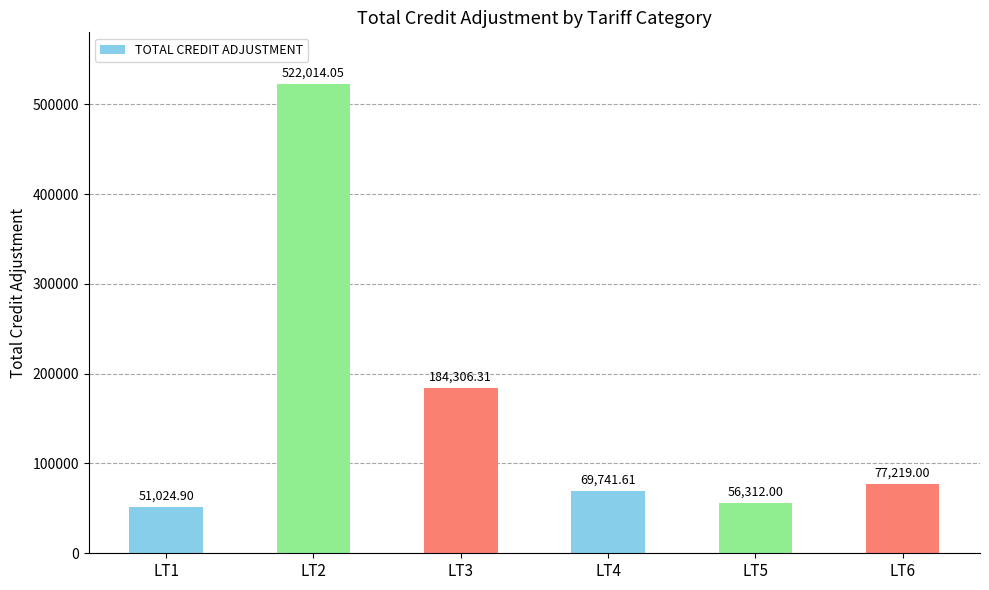

List the labels in order of value, smallest first.

LT1, LT5, LT4, LT6, LT3, LT2